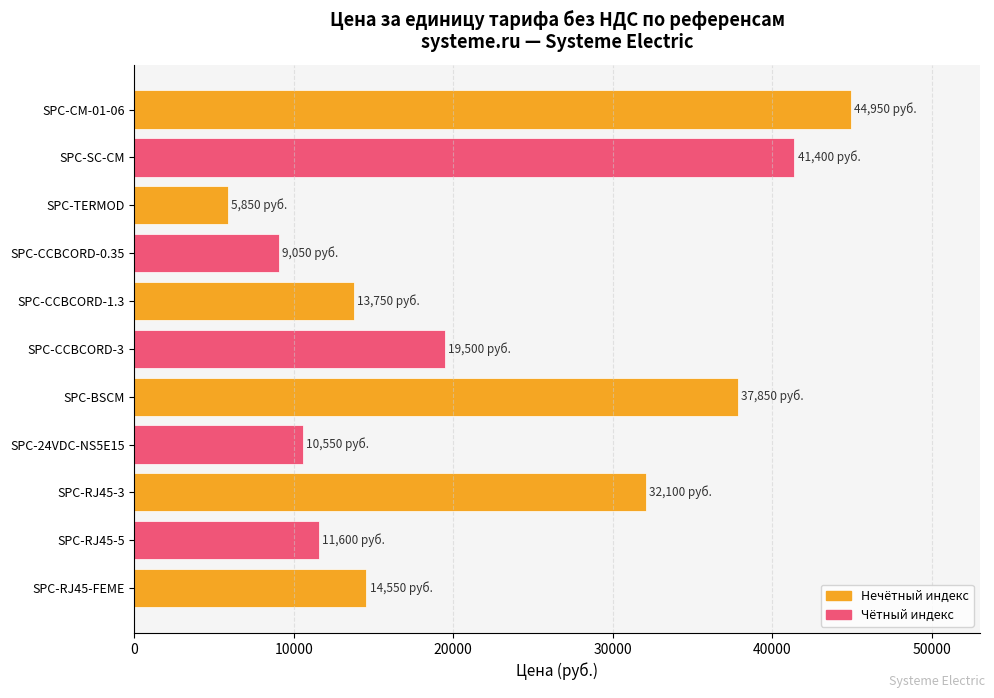

What is the label of the 10th bar from the top?

SPC-RJ45-5